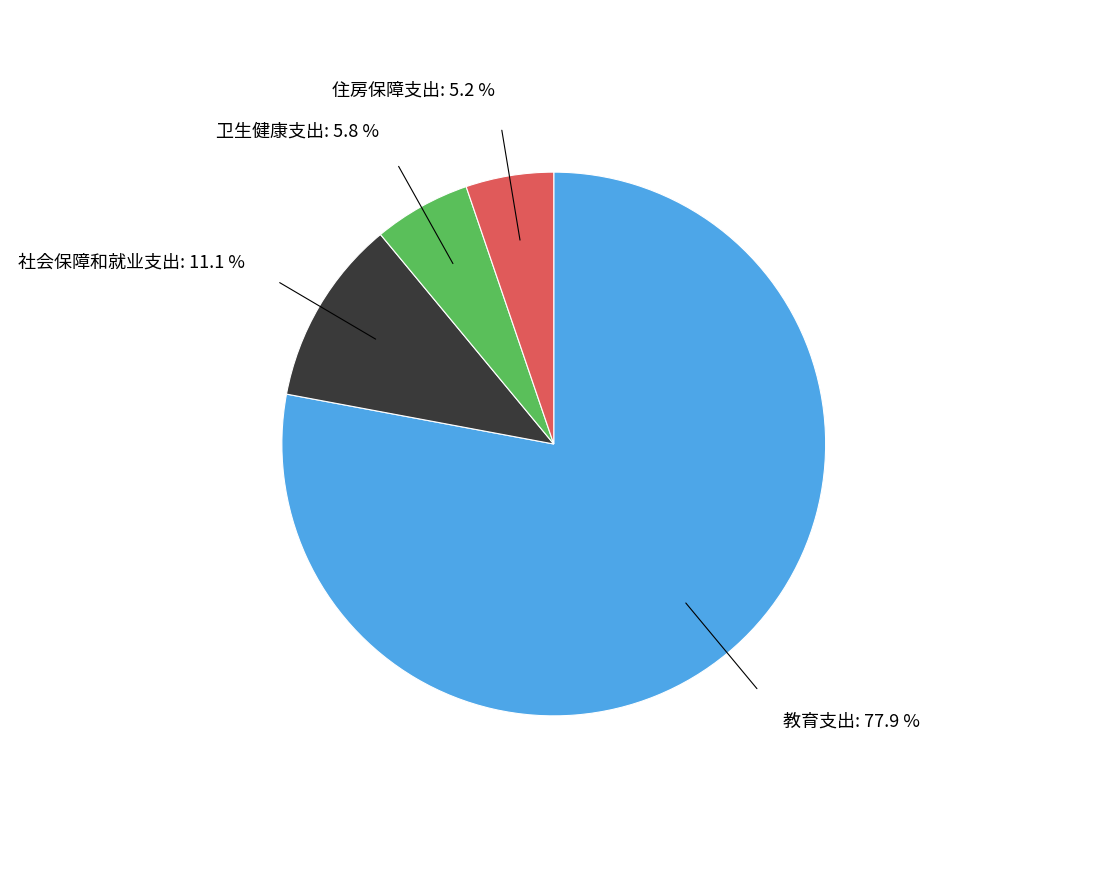

How many segments does this pie chart have?

4